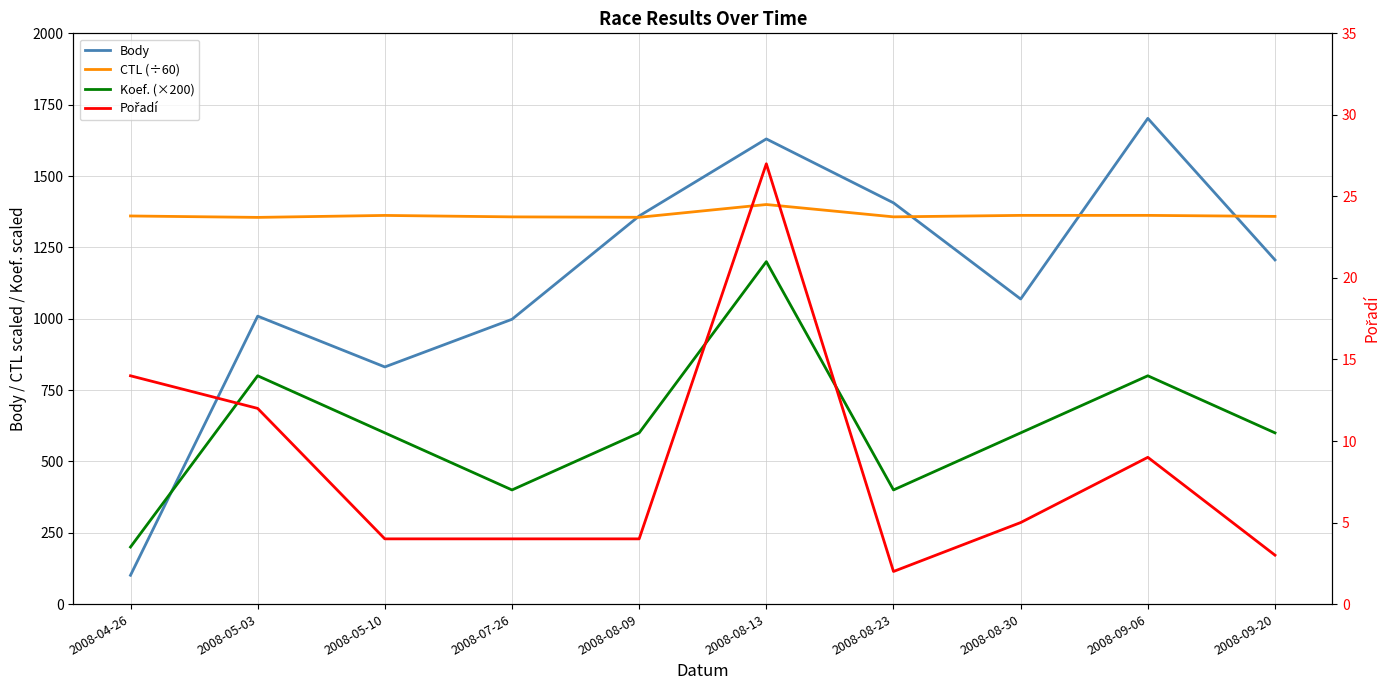

How many times do Body and Koef. (×200) cross each other?

1